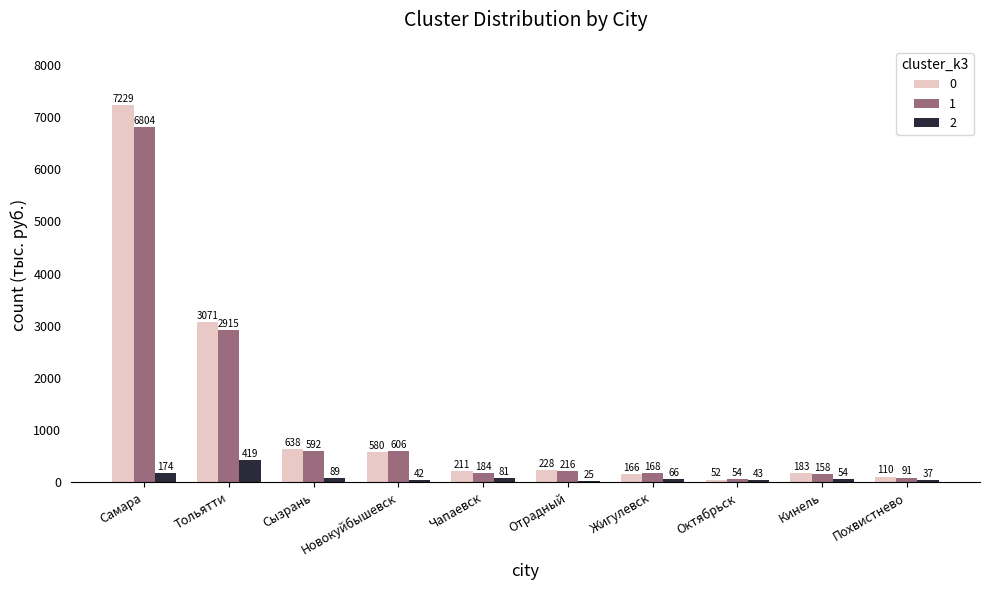

Does the chart contain stacked bars?

No